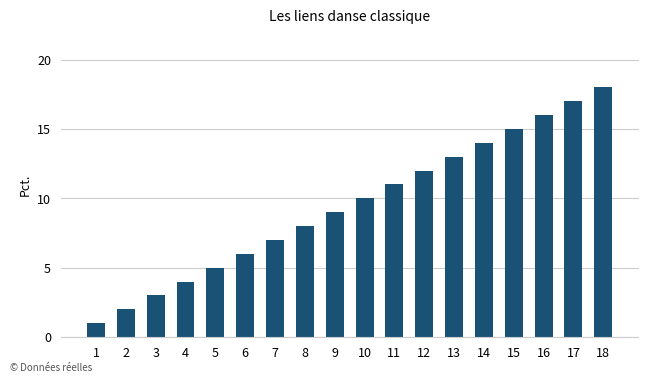

What is the difference between the second highest and minimum values?

16